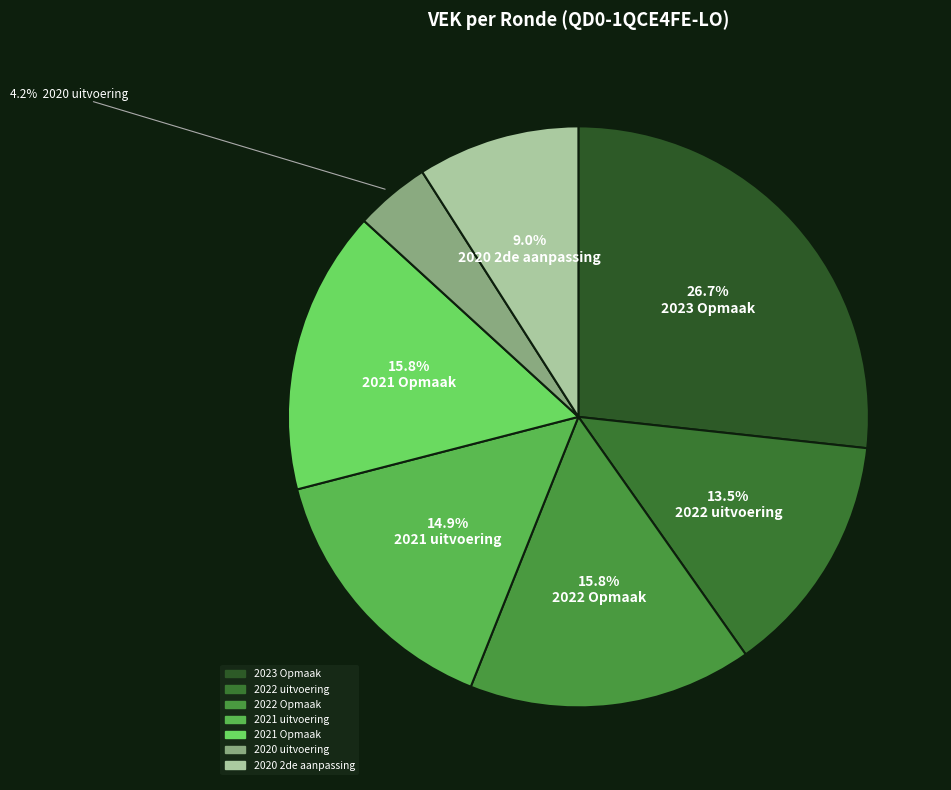

How many slices are in this pie chart?

7